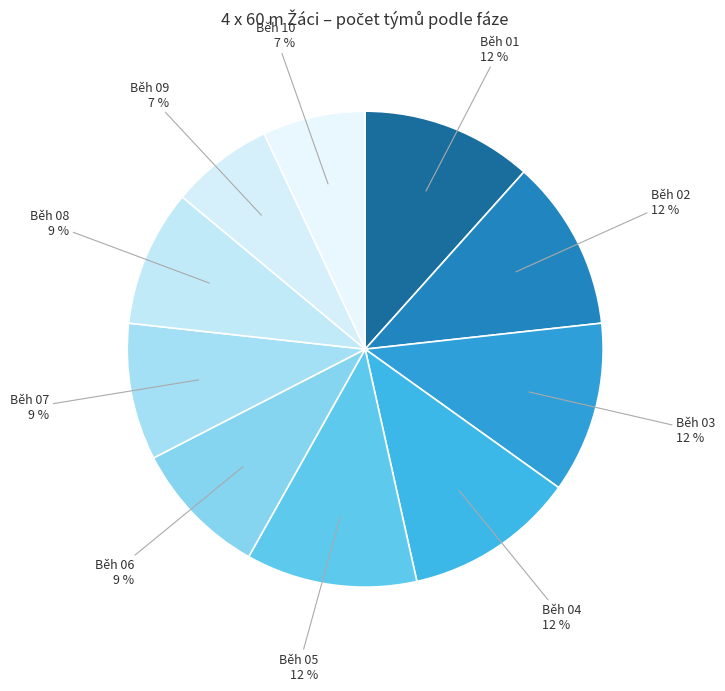

Between Běh 02 and Běh 08, which is larger?

Běh 02